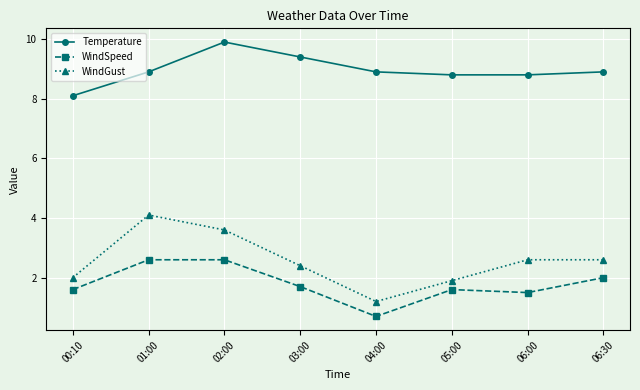

What is the label of the 1st point from the right?

06:30